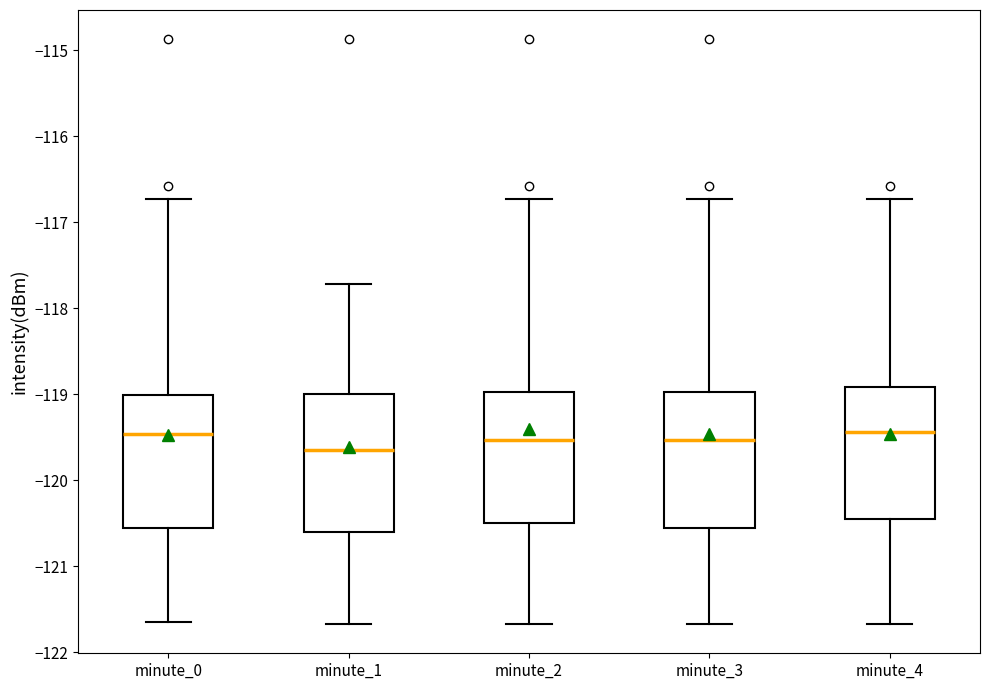

Reading left to right, read every box against the y-axis: the position of its median line, the range the box covers, and the ends of its whiskers. The values are not printed on the chart, so give them approximately, as read against the axis.

minute_0: median -119.5, box -120.6 to -119.0, whiskers -121.6 to -116.7
minute_1: median -119.6, box -120.6 to -119.0, whiskers -121.7 to -117.7
minute_2: median -119.5, box -120.5 to -119.0, whiskers -121.7 to -116.7
minute_3: median -119.5, box -120.6 to -119.0, whiskers -121.7 to -116.7
minute_4: median -119.4, box -120.5 to -118.9, whiskers -121.7 to -116.7